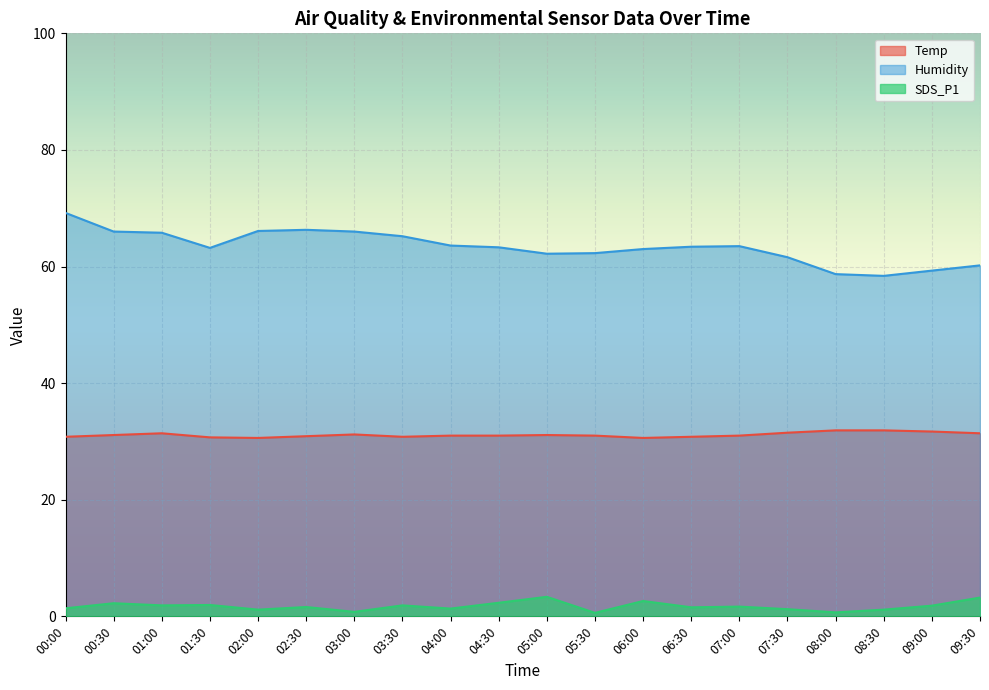

Is it true that SDS_P1 equals 5.4 at 09:30?

False